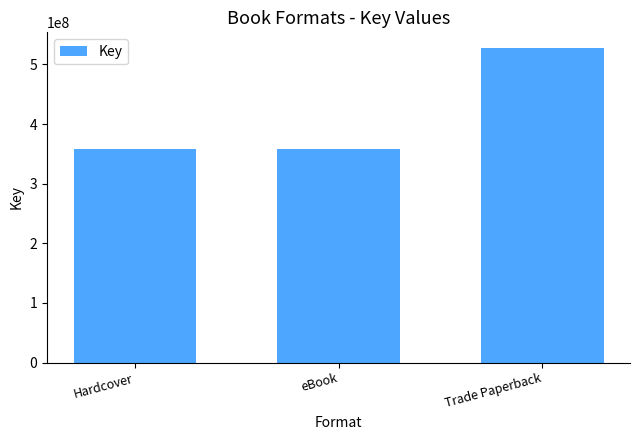

Does the chart contain any negative values?

No